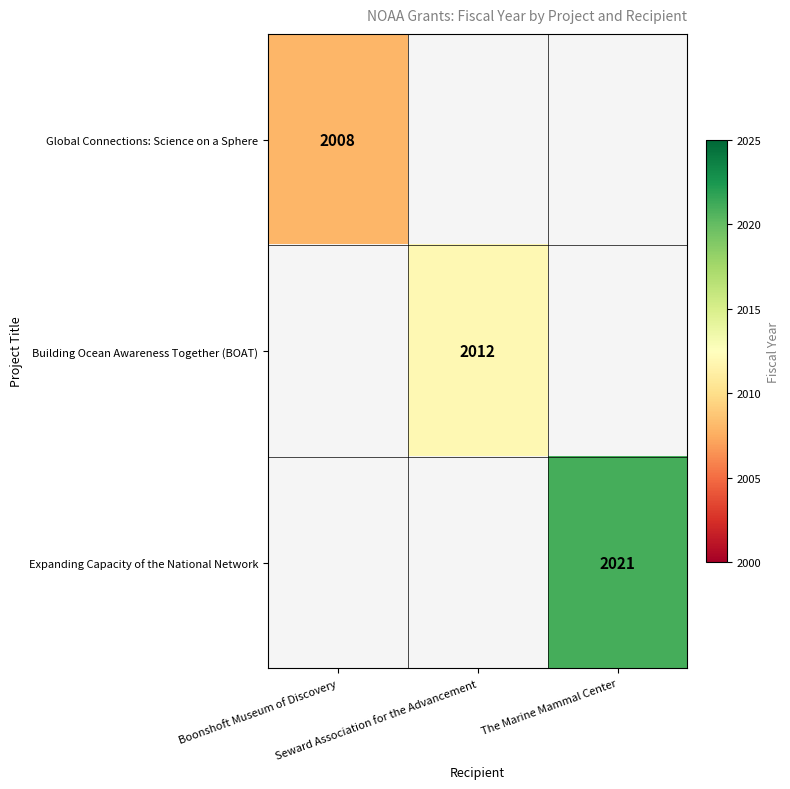

What is the smallest value displayed?

2008.0